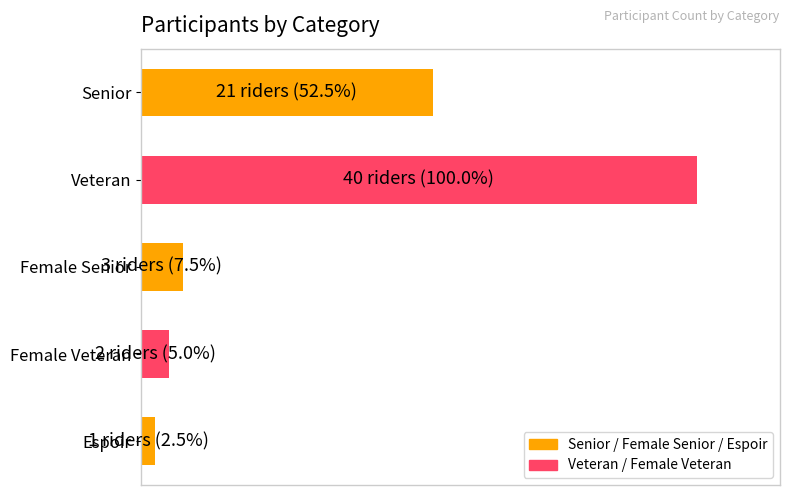

Does the chart contain stacked bars?

No